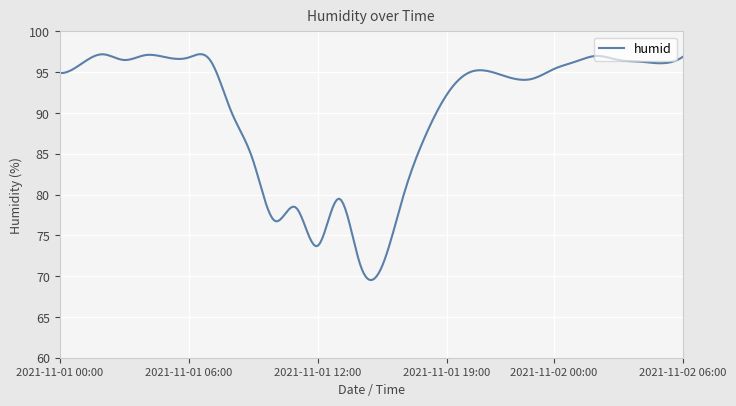

What is the minimum value shown in the chart?

69.5